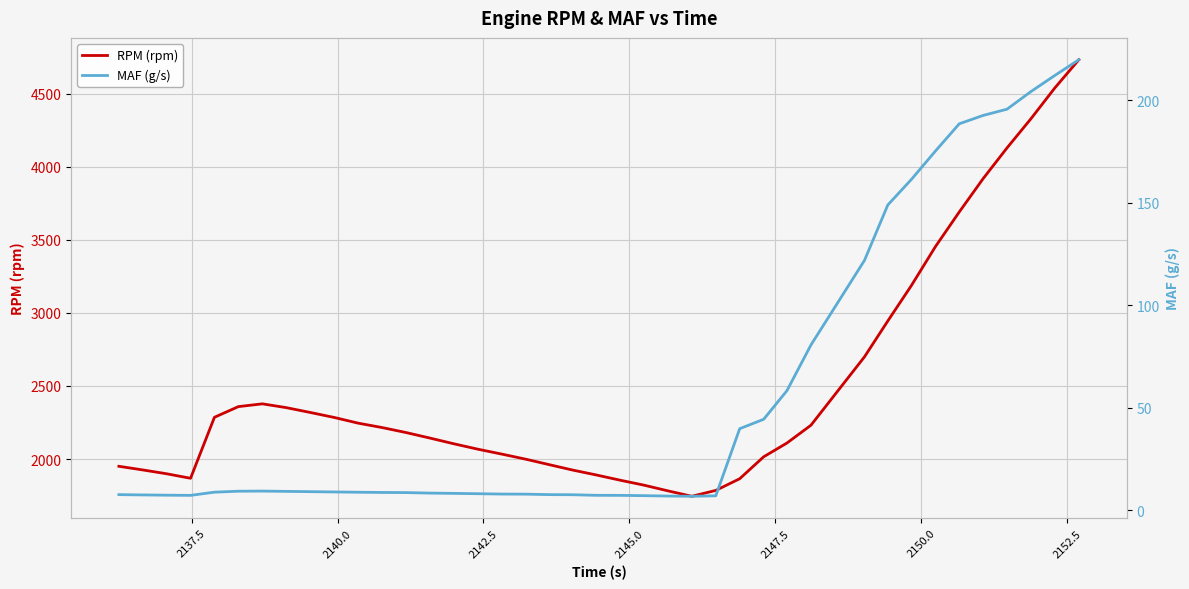

How many lines are shown in the chart?

2